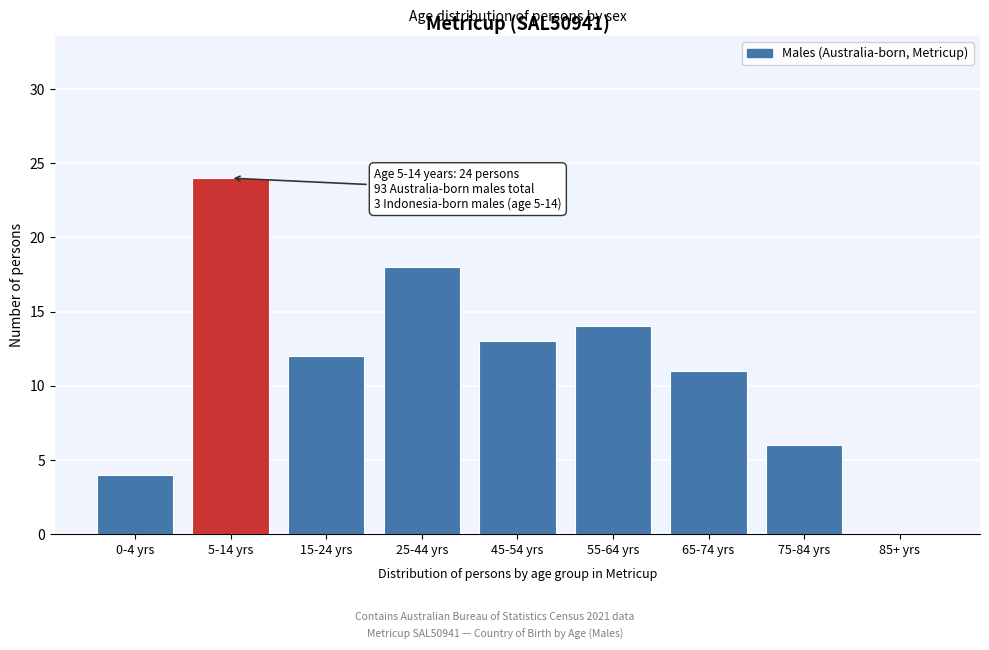

Reading left to right, extract all data points from this chart.

0-4 yrs=4	5-14 yrs=24	15-24 yrs=12	25-44 yrs=18	45-54 yrs=13	55-64 yrs=14	65-74 yrs=11	75-84 yrs=6	85+ yrs=0